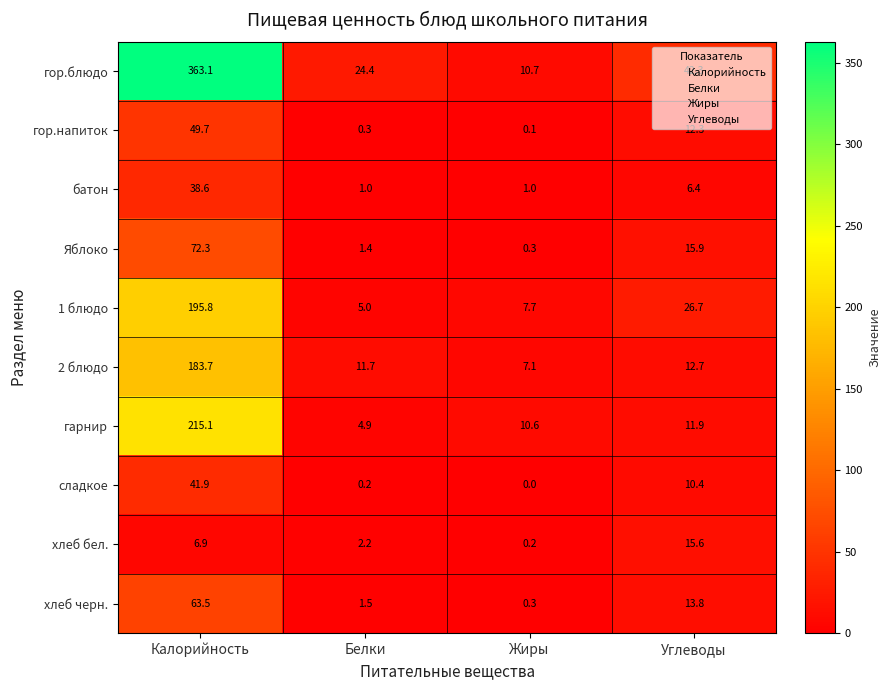

Where is гор.блюдо nearest to the value 186?

Углеводы